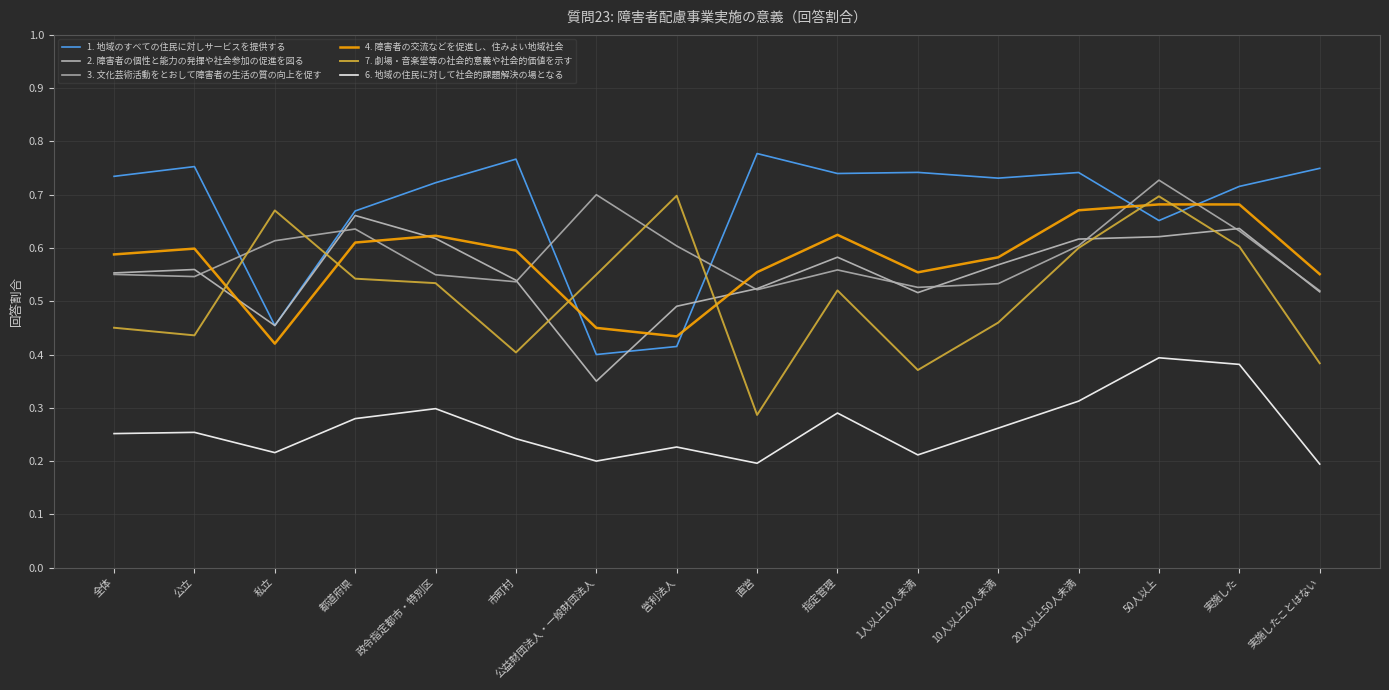

What is the label of the 10th point from the right?

公益財団法人・一般財団法人